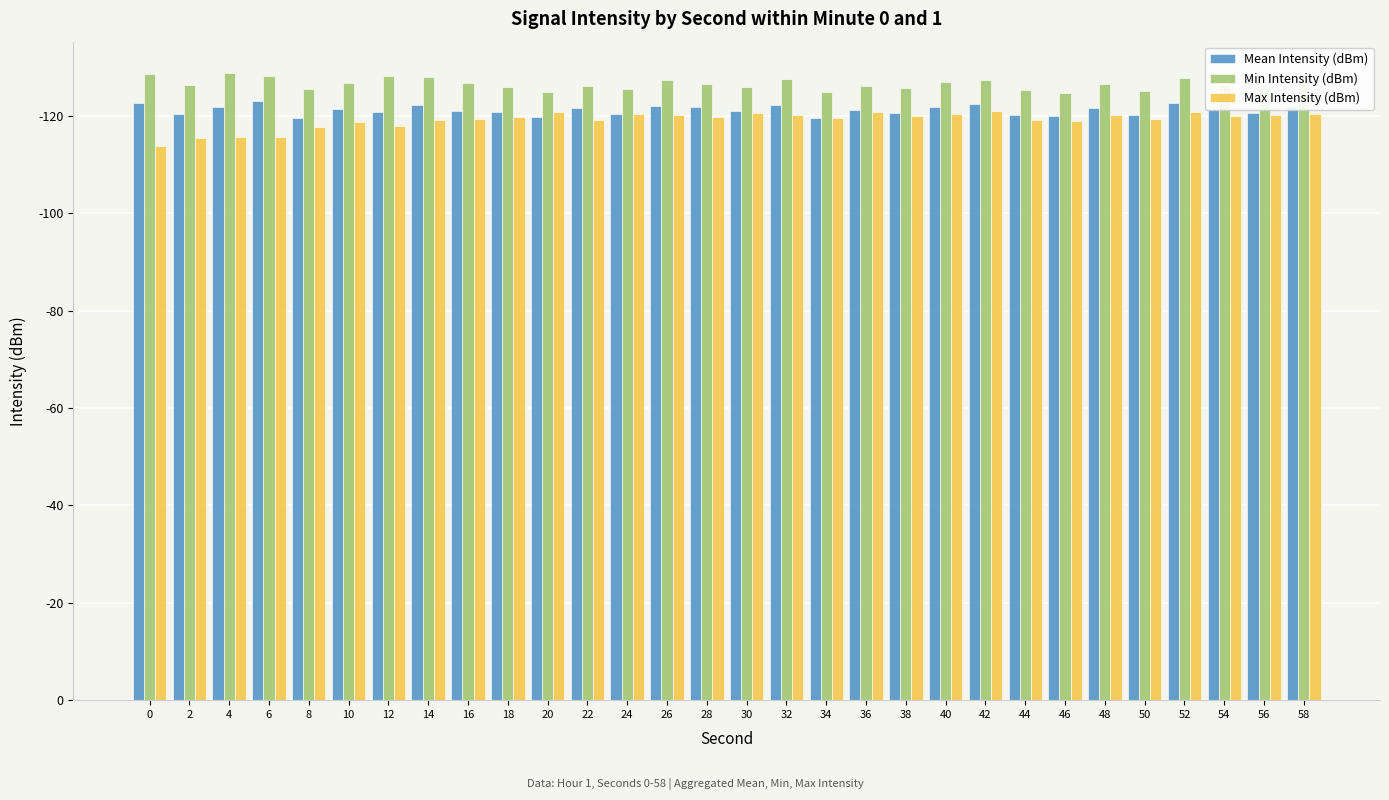

Does the chart contain any negative values?

No